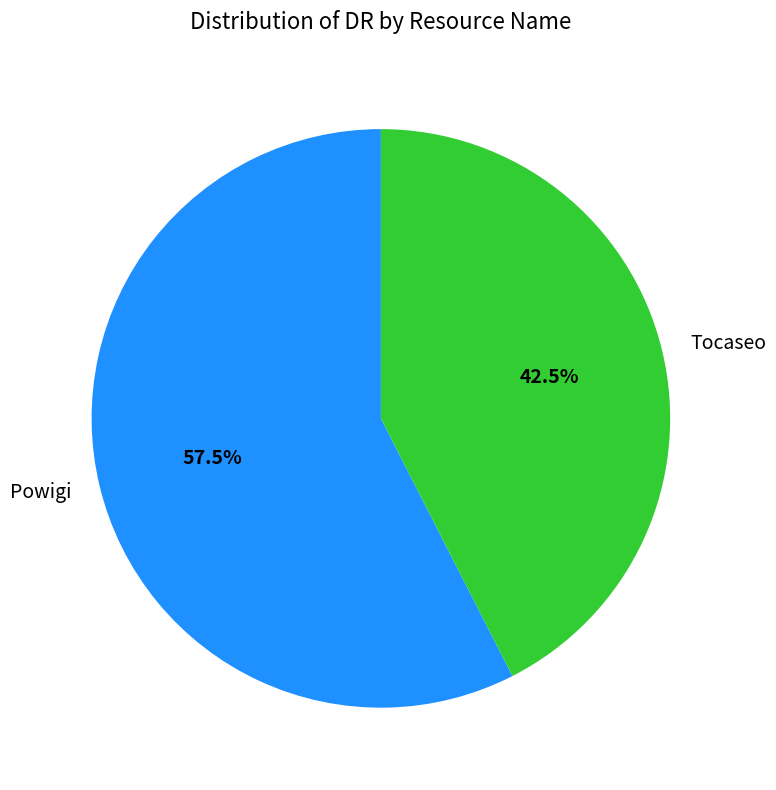

Approximately how many times larger is the value at Tocaseo compared to Powigi?

0.7